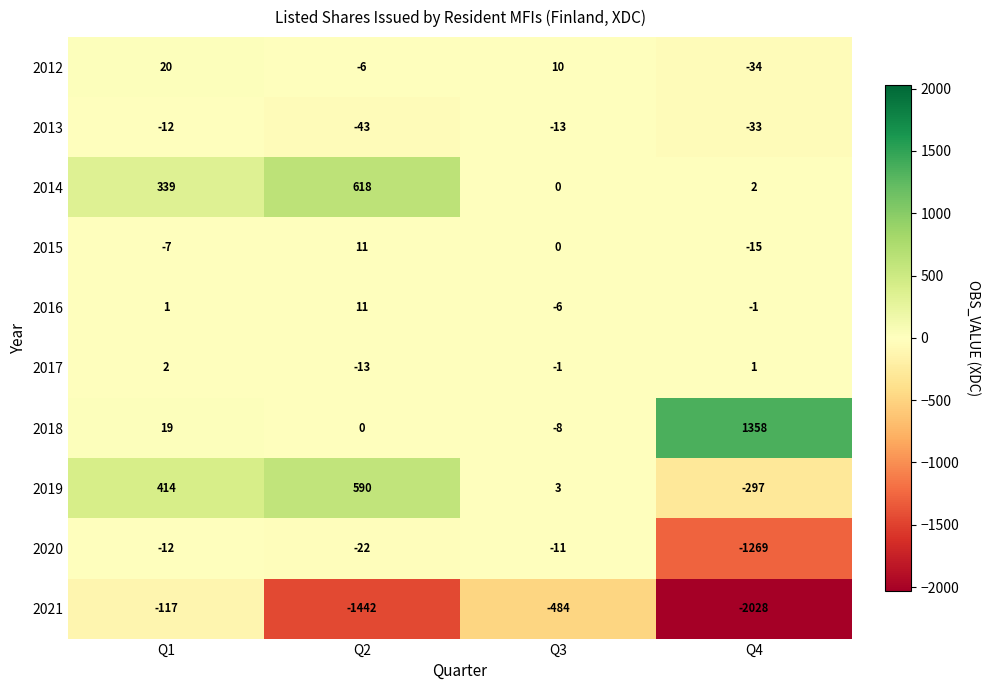

What is the maximum value shown in the chart?

1358